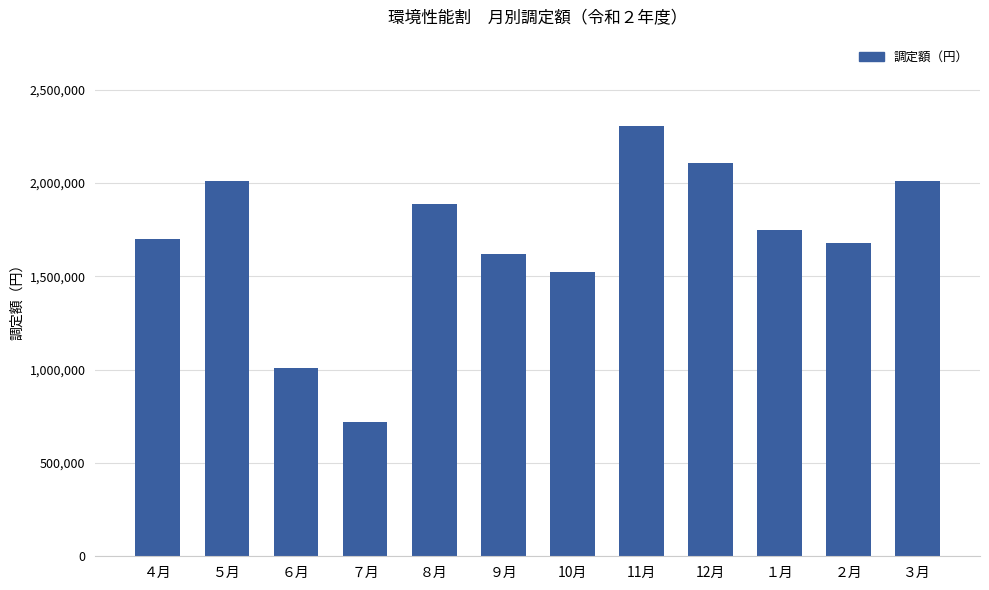

At which label is the value closest to 1514550?

10月